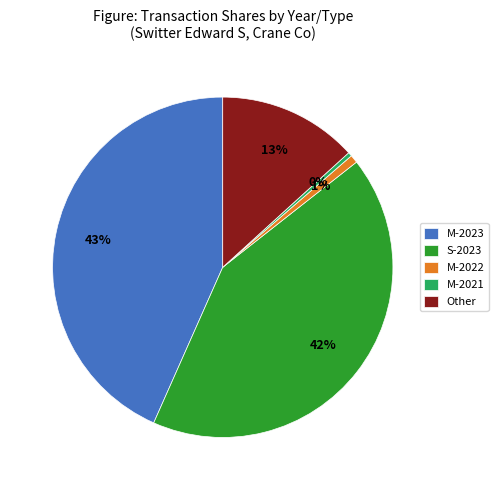

Does Other represent more than half of the total?

No